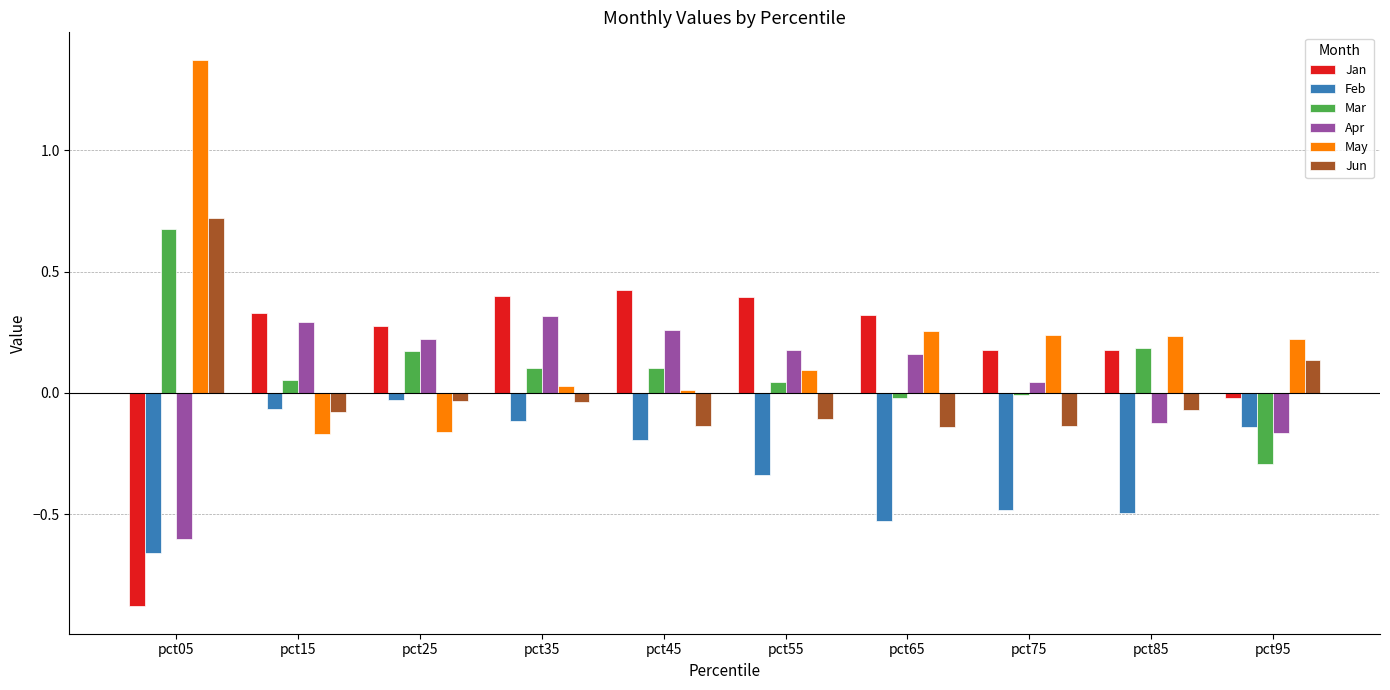

What is the highest value of the Mar series?

0.7